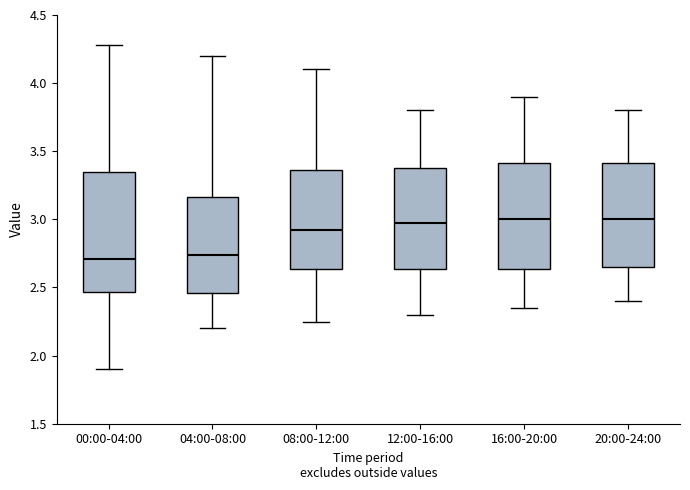

Comparing the boxes themselves (not the whiskers), which one is the tallest?

00:00-04:00